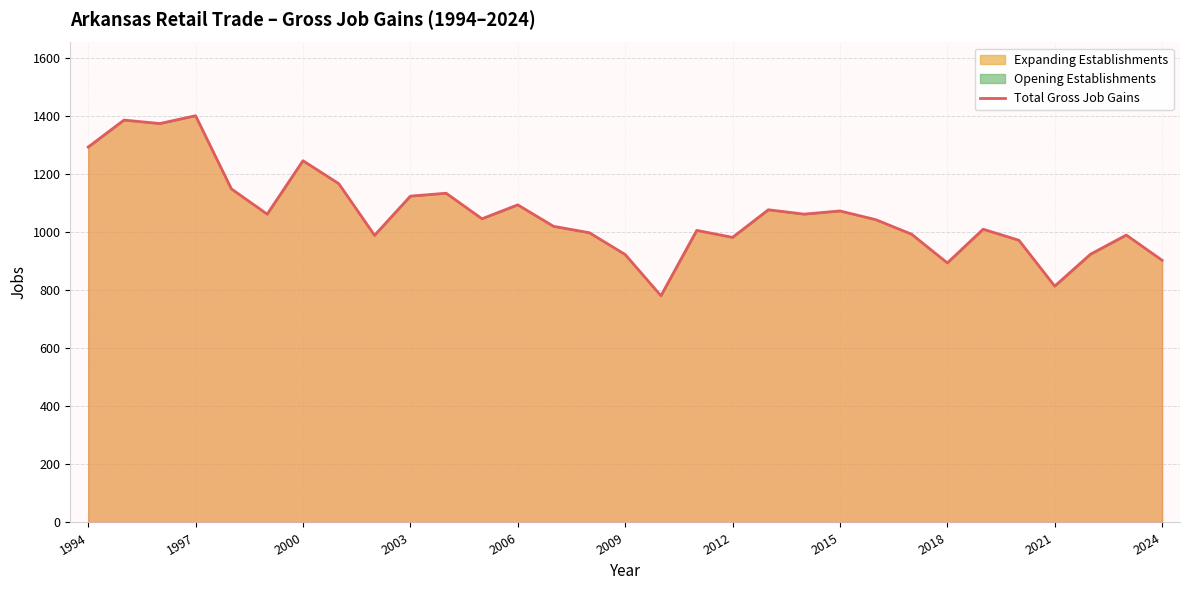

What is the maximum value shown in the chart?

1401